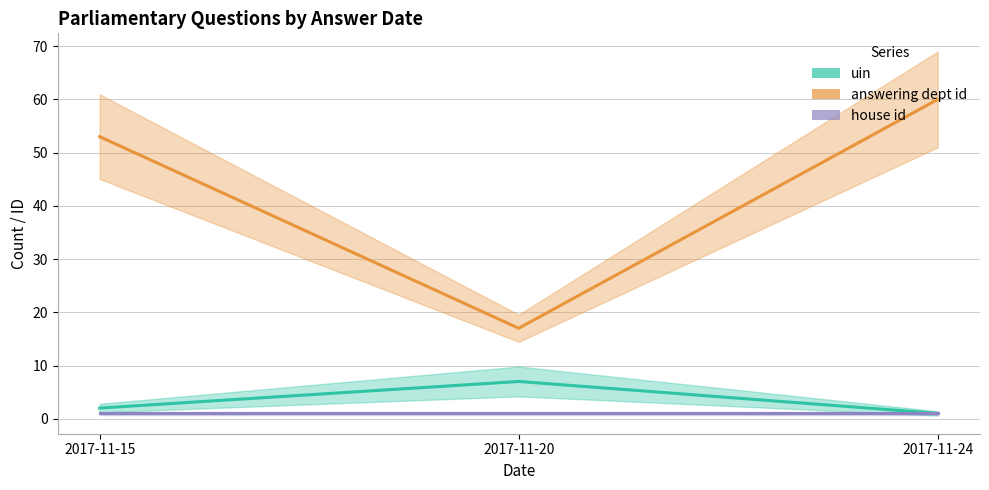

What is the value of the answering dept id point at the 3rd from the left?

60